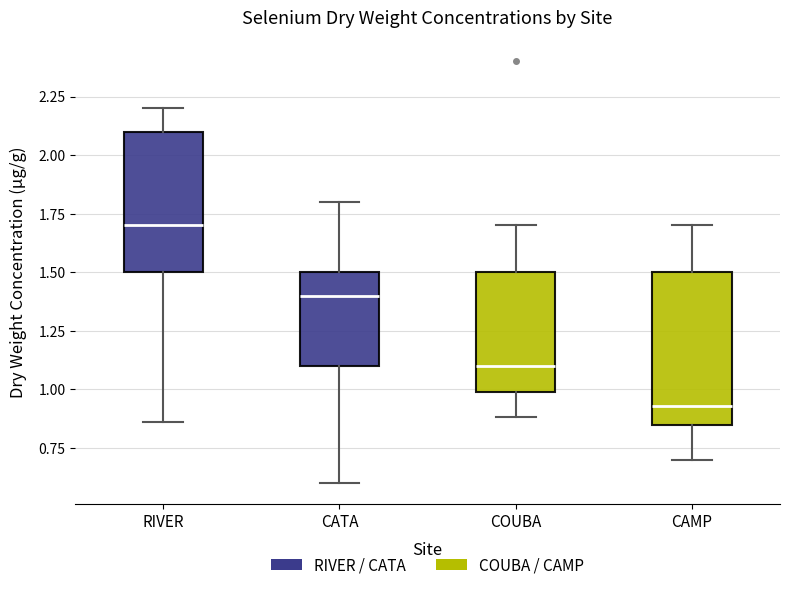

Reading left to right, transcribe this box plot: for each box, give where its median line is, the range the box spans, and where its two whiskers end, as read against the y-axis. The values are not printed on the chart, so give them approximately, as read against the axis.

RIVER: median 1.70, box 1.50 to 2.10, whiskers 0.85 to 2.20
CATA: median 1.40, box 1.10 to 1.50, whiskers 0.60 to 1.80
COUBA: median 1.10, box 1.00 to 1.50, whiskers 0.90 to 1.70
CAMP: median 0.95, box 0.85 to 1.50, whiskers 0.70 to 1.70